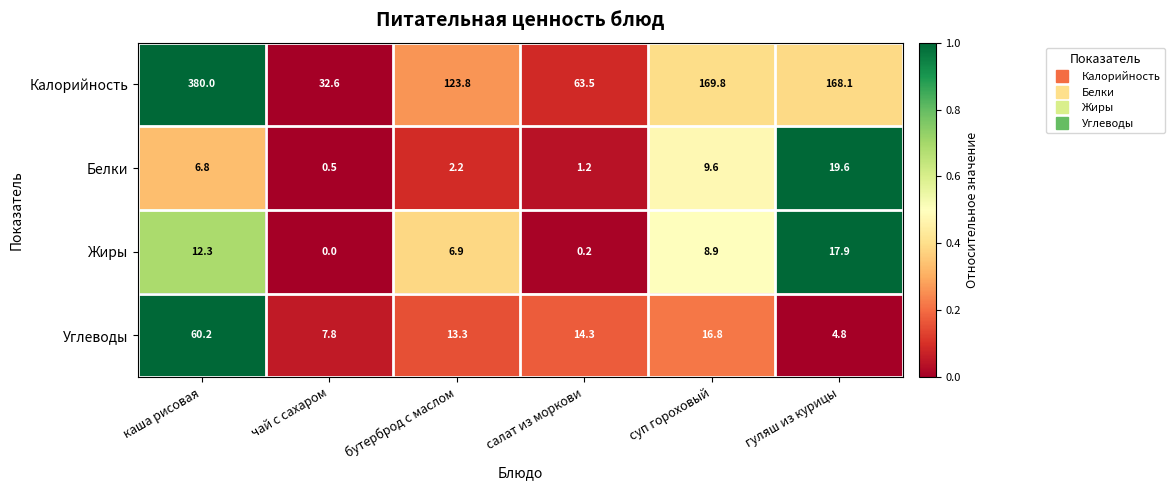

Is the value of Жиры at бутерброд с маслом greater than the value of Калорийность at суп гороховый?

No